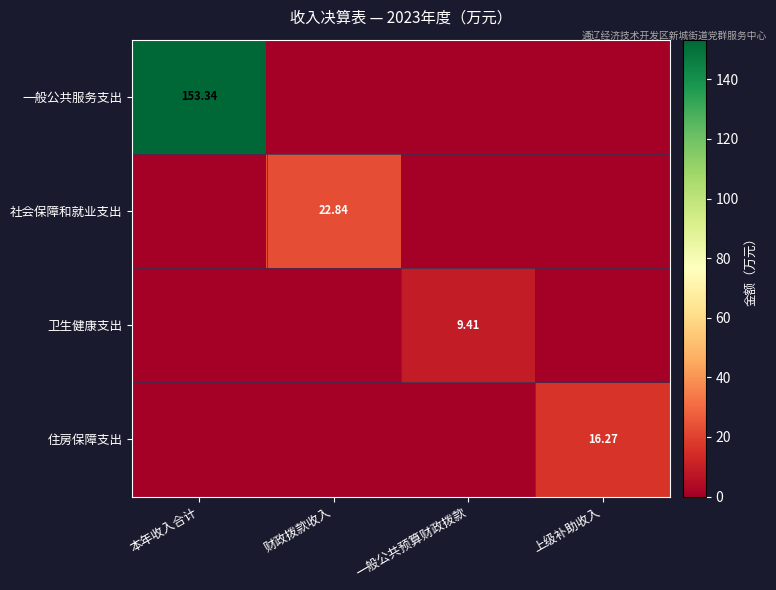

What is the sum of all 住房保障支出 values?

16.3